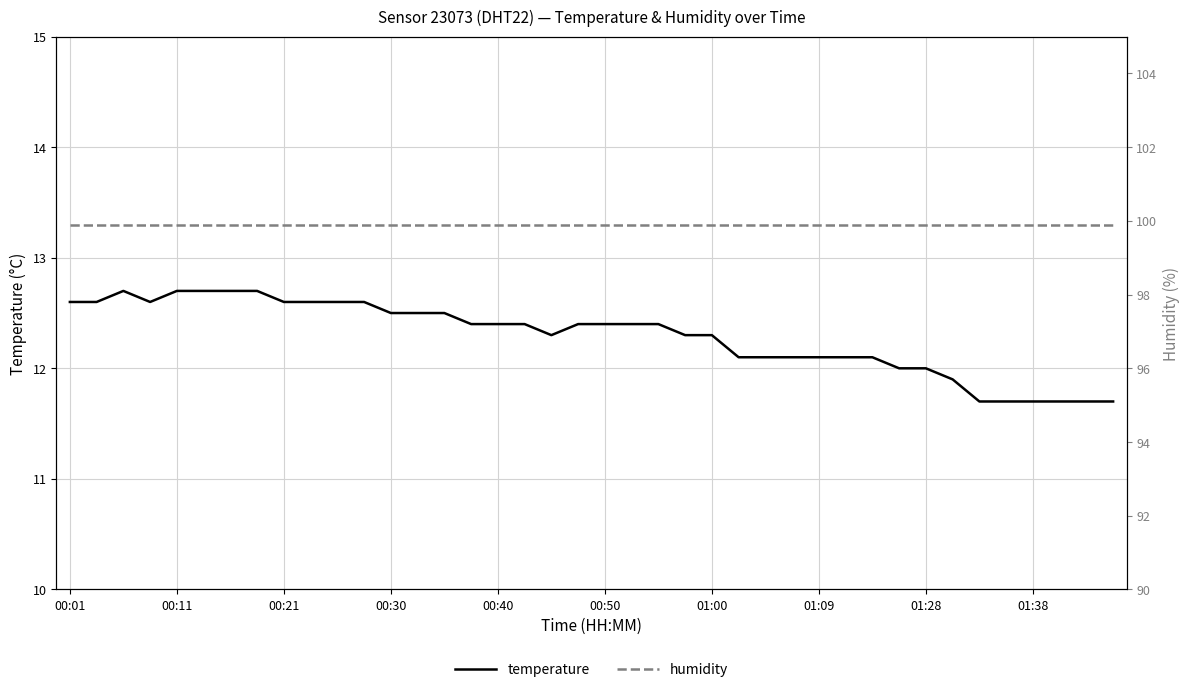

Read the temperature value at 15.

12.4